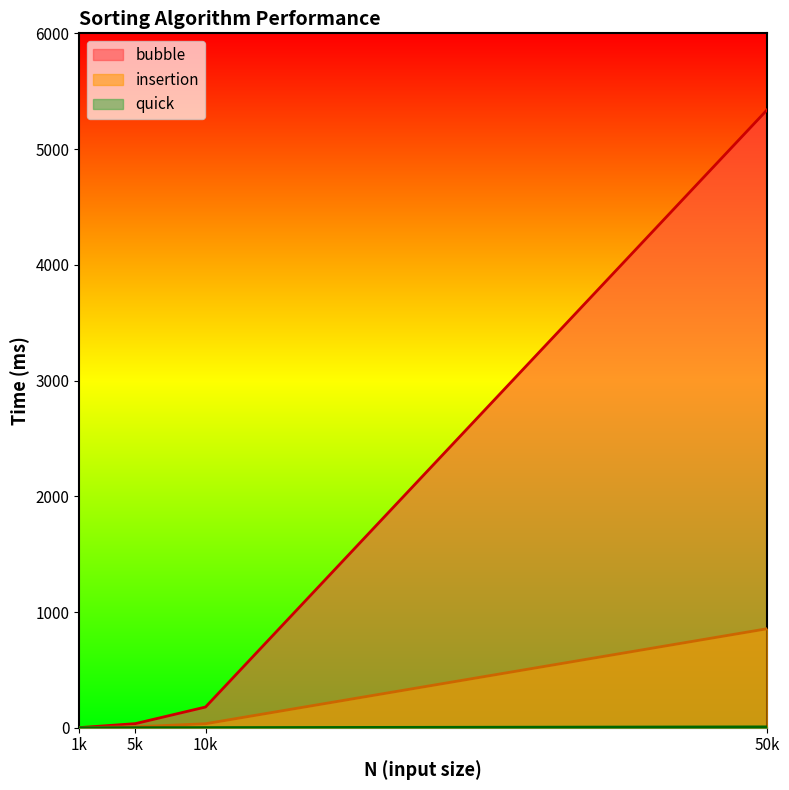

What is the smallest value displayed?

0.1